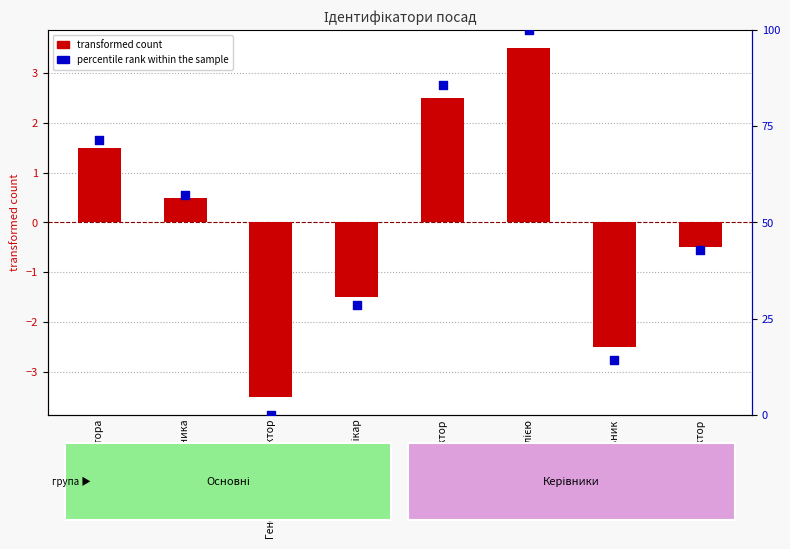

Which series contains the lowest Y value?

transformed count